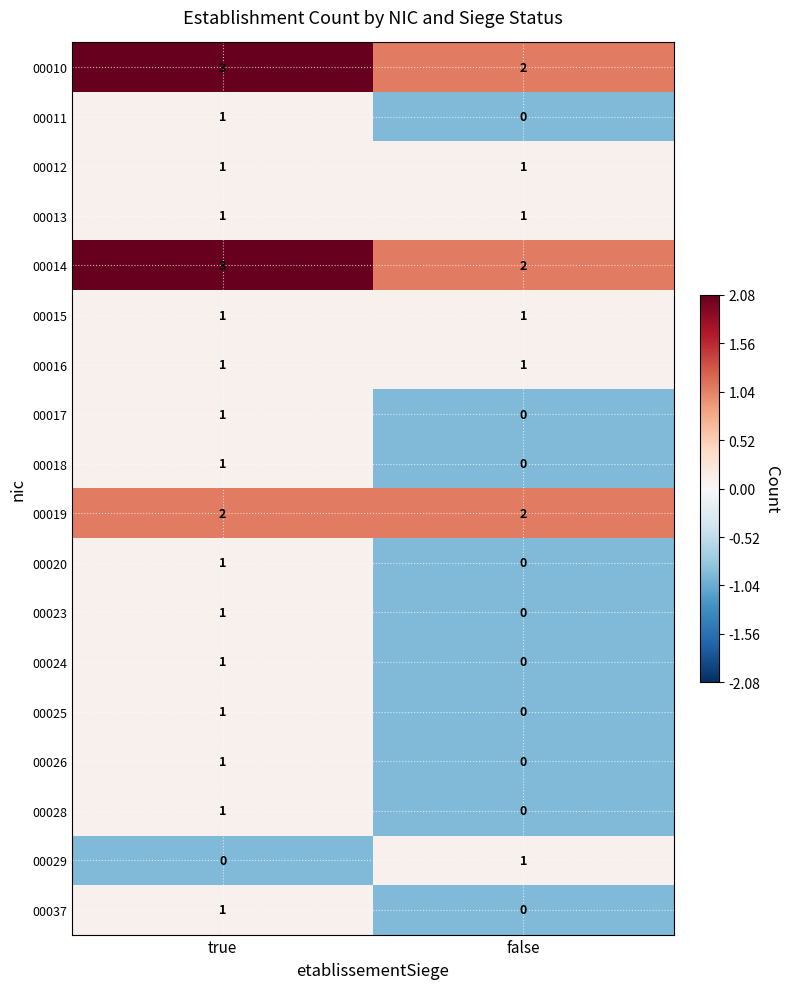

Is the value of 00026 at false greater than the value of 00015 at false?

No